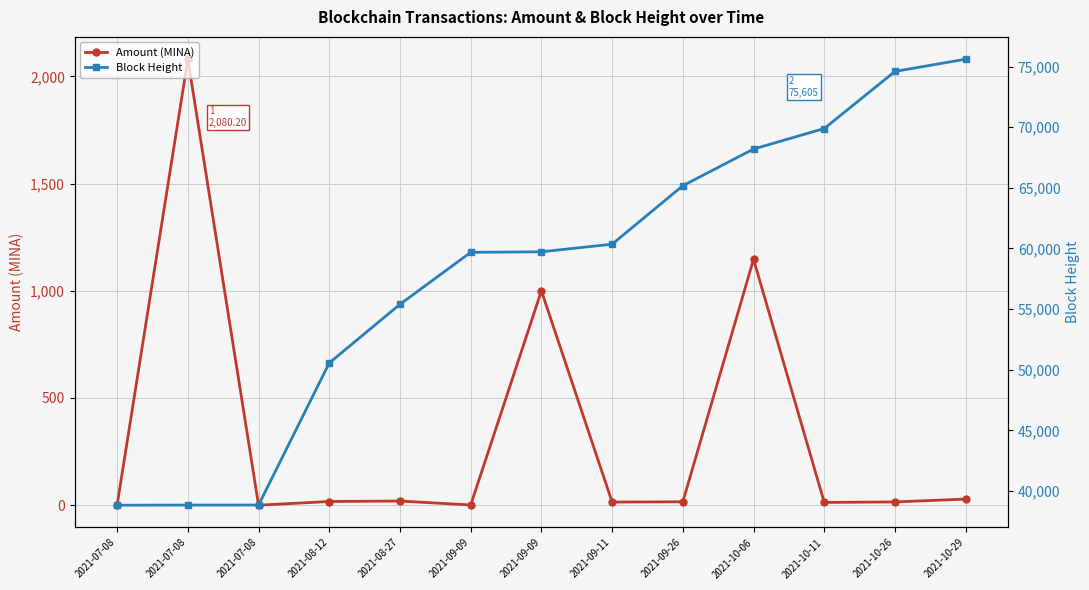

The value of Block Height at 2021-10-29 is 75605.0. True or false?

True